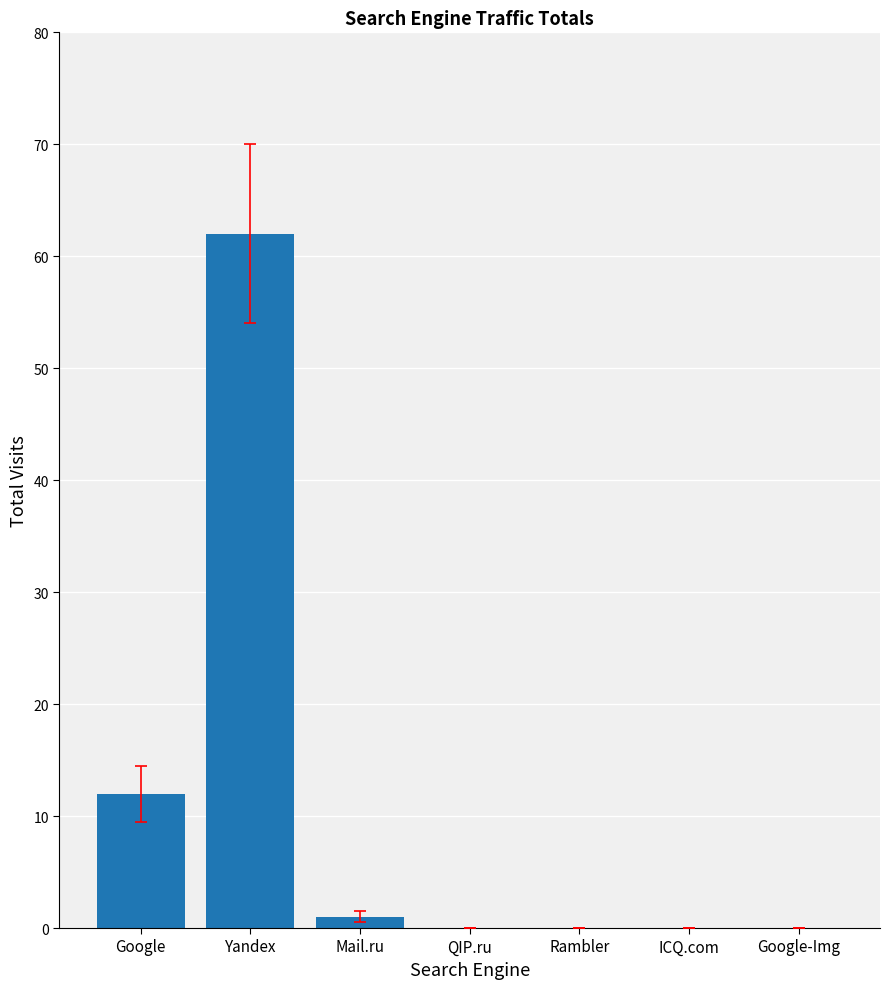

Where is the data nearest to the value 31?

Google